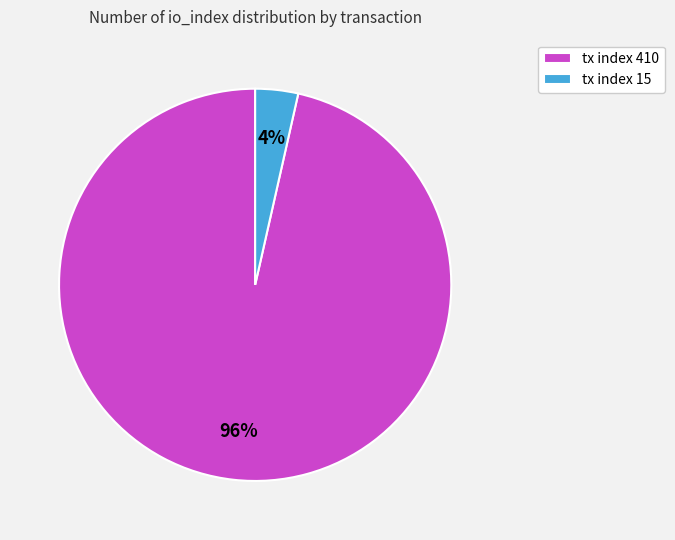

How many segments does this pie chart have?

2